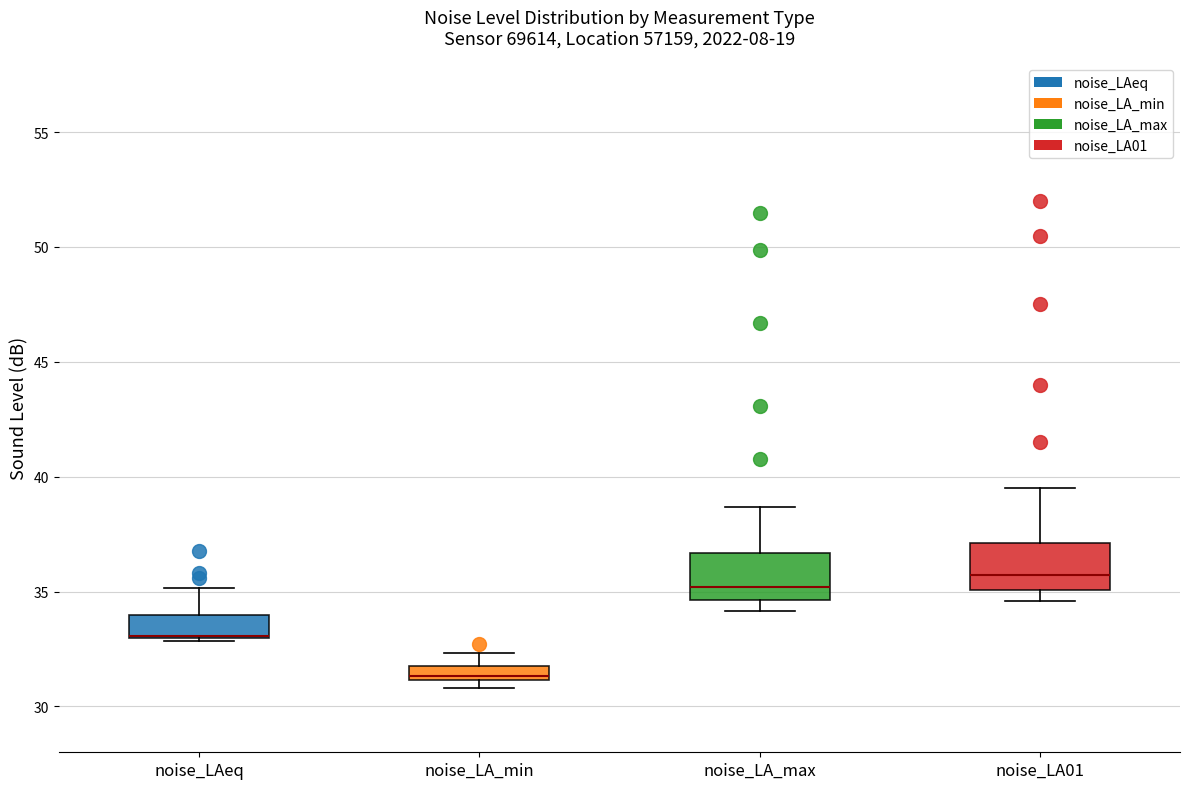

Where is the lower edge of the box for noise_LA01 on the y-axis? The values are not printed on the chart, so give them approximately, as read against the axis.

35.0